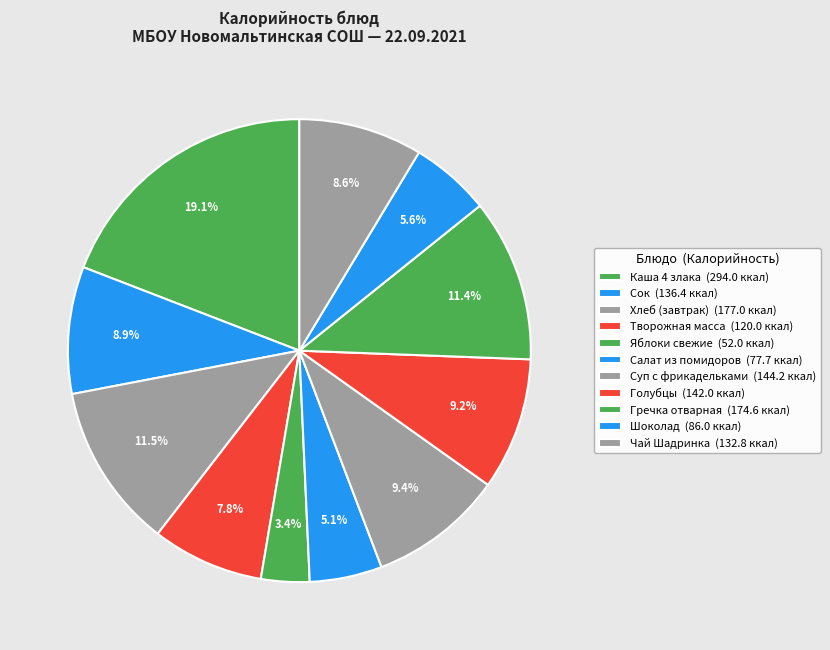

To the nearest percent, what is the difference between the Хлеб (завтрак) and Голубцы slice percentages?

2%